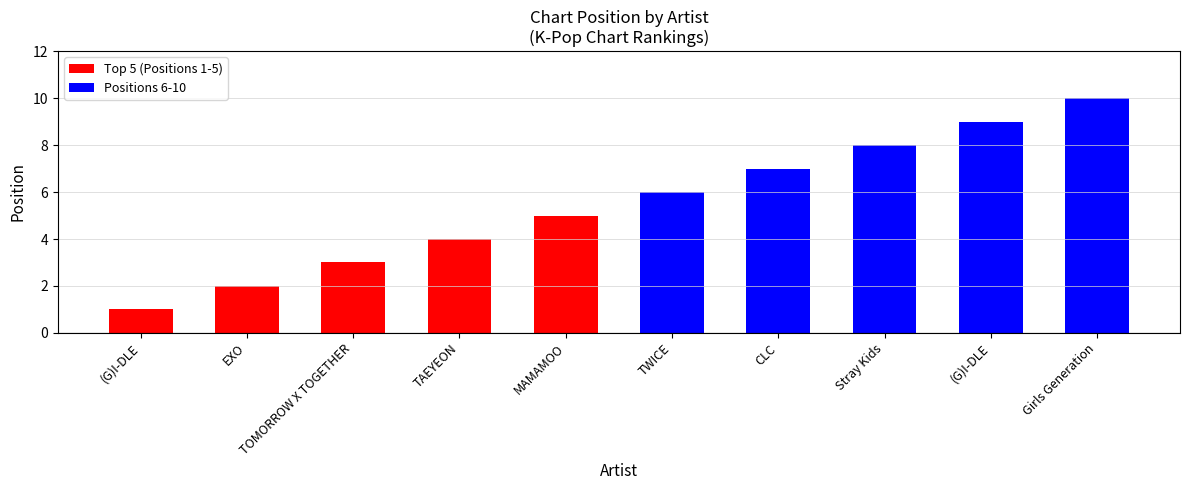

True or false: the data shows 8 at MAMAMOO.

False